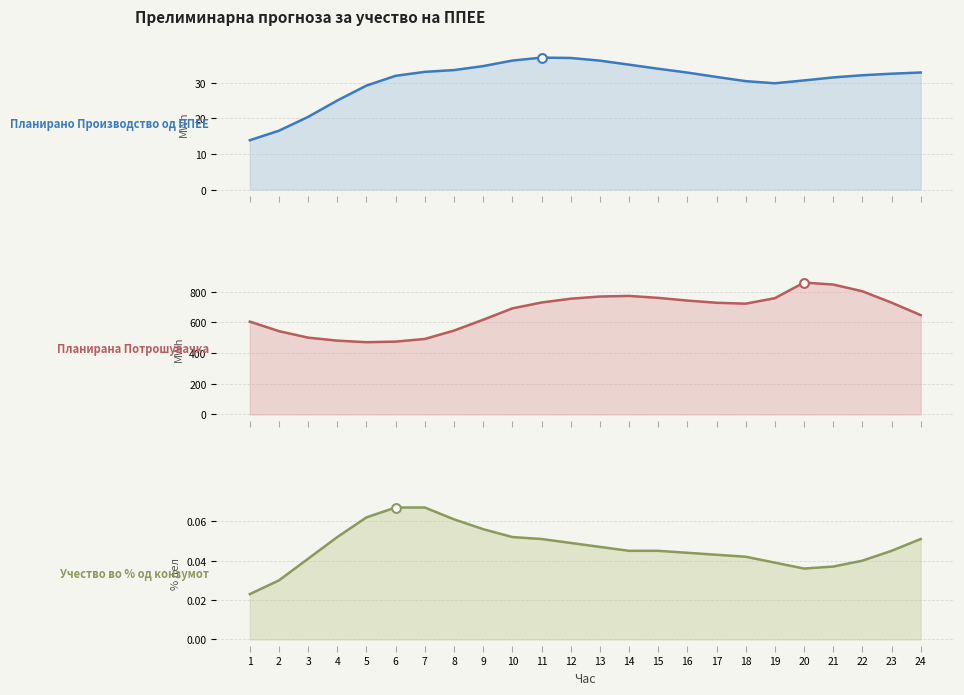

Is the value of Планирано Производство од ППЕЕ at 14 greater than the value of Учество во % од конзумот at 14?

Yes